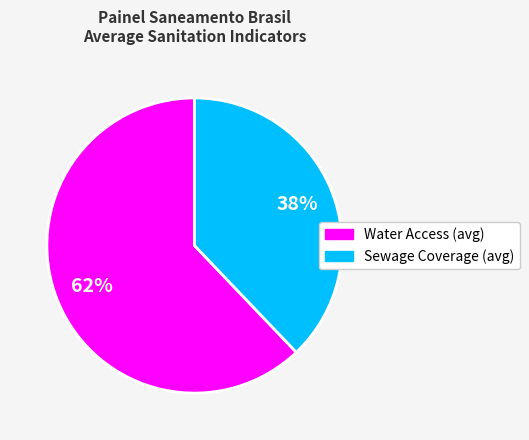

To the nearest percent, what is the difference between the largest and smallest slice percentages?

24%